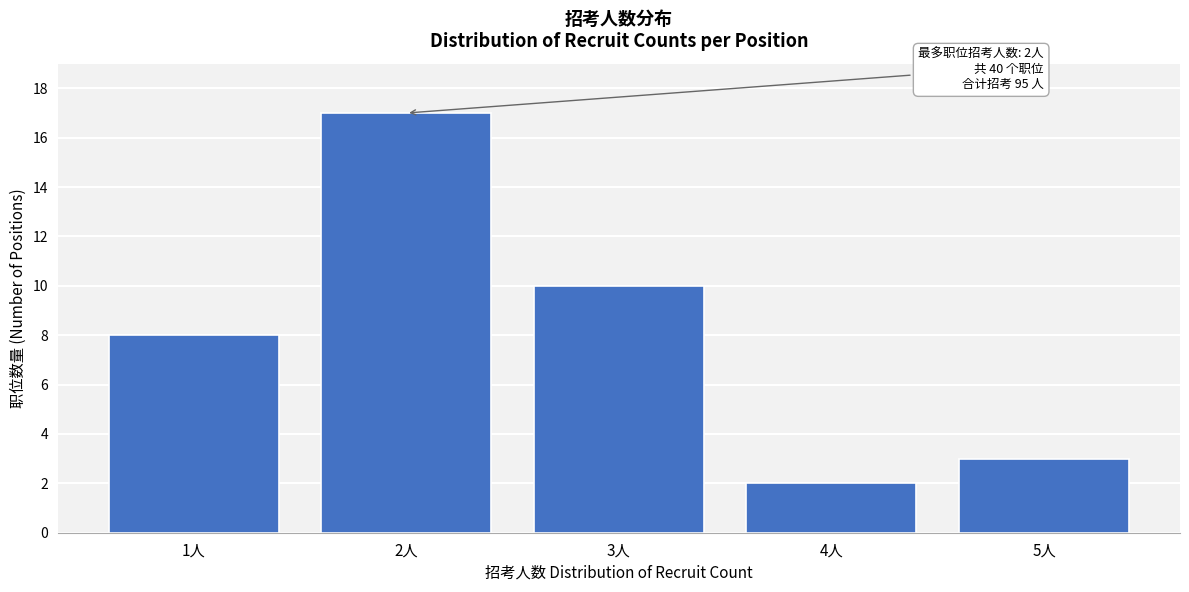

Reading left to right, list all the values displayed in this chart.

1人=8	2人=17	3人=10	4人=2	5人=3